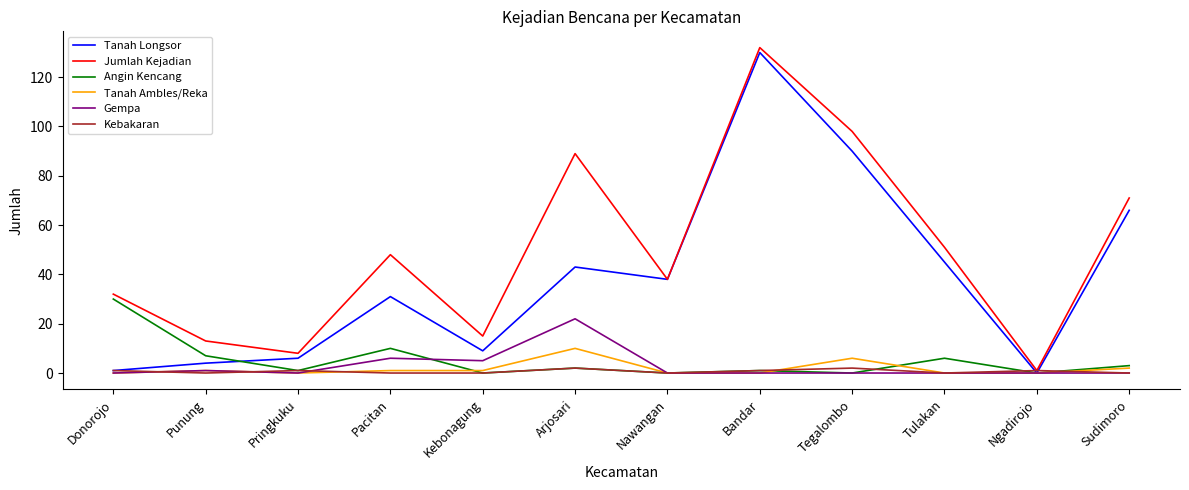

What is the sum of the Angin Kencang values at Arjosari and Tulakan?

8